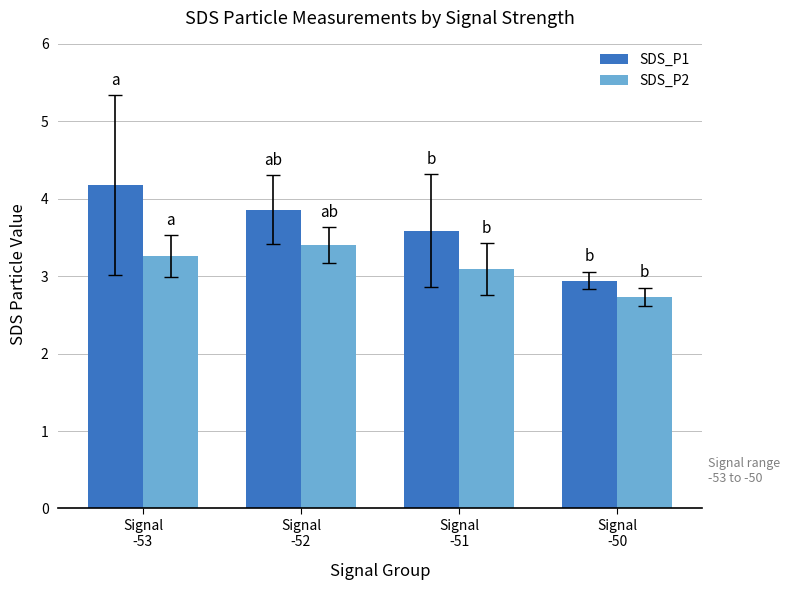

What are all the series names shown in the legend?

SDS_P1, SDS_P2